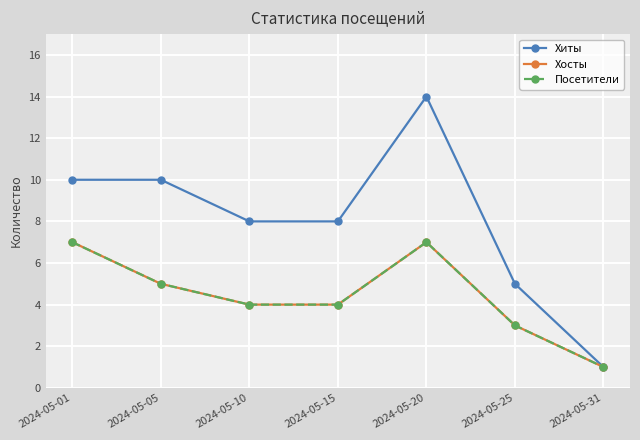

At how many categories does at least one series exceed 12?

1